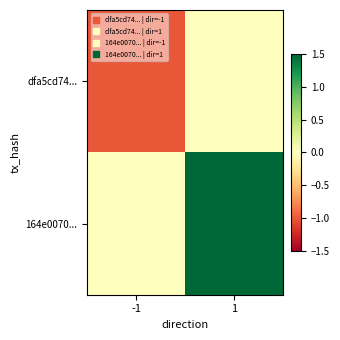

Reading left to right, list all the values displayed in this chart.

dfa5cd74...: -1=-1.0	1=0.0
164e0070...: -1=0.0	1=1.5